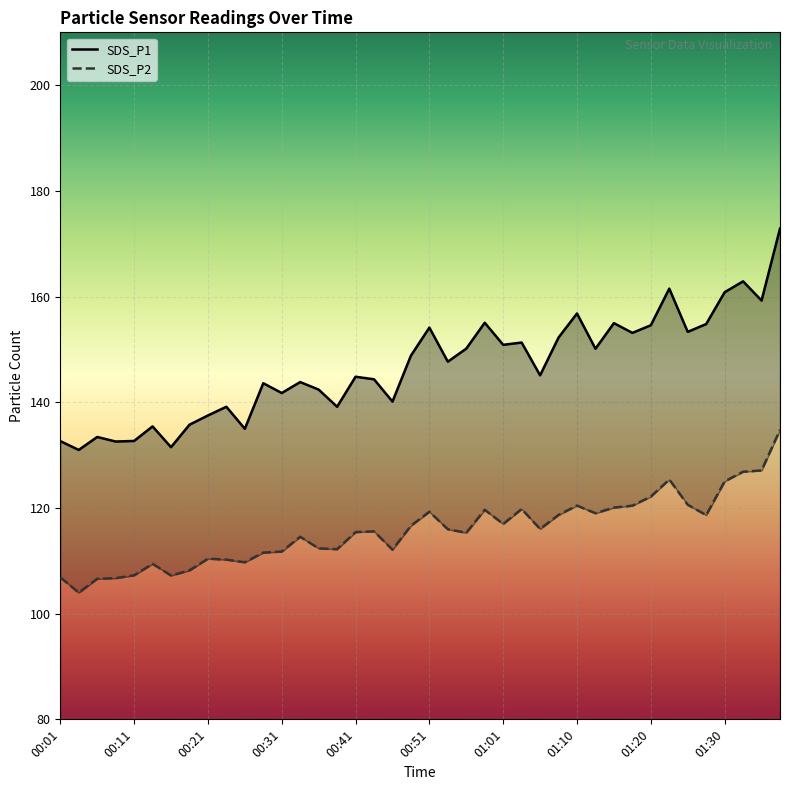

Reading left to right, list all the values displayed in this chart.

SDS_P1: 132.7	131.0	133.4	132.6	132.7	135.4	131.5	135.8	137.5	139.2	135.0	143.6	141.8	143.8	142.4	139.2	144.8	144.3	140.1	148.8	154.1	147.7	150.2	155.1	150.9	151.3	145.1	152.2	156.8	150.1	155.0	153.1	154.6	161.5	153.3	154.8	160.8	162.9	159.2	172.9
SDS_P2: 106.9	104.0	106.6	106.7	107.2	109.4	107.2	108.2	110.4	110.2	109.7	111.5	111.8	114.5	112.3	112.2	115.4	115.6	112.1	116.6	119.3	116.0	115.3	119.7	117.0	119.8	116.0	118.7	120.5	119.0	120.1	120.4	122.2	125.4	120.6	118.7	125.0	126.8	127.1	134.8